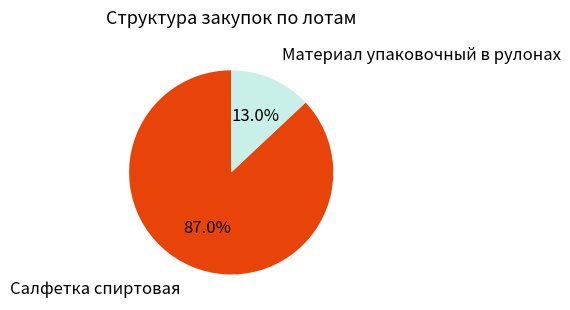

True or false: Салфетка спиртовая accounts for 94% of the total.

False